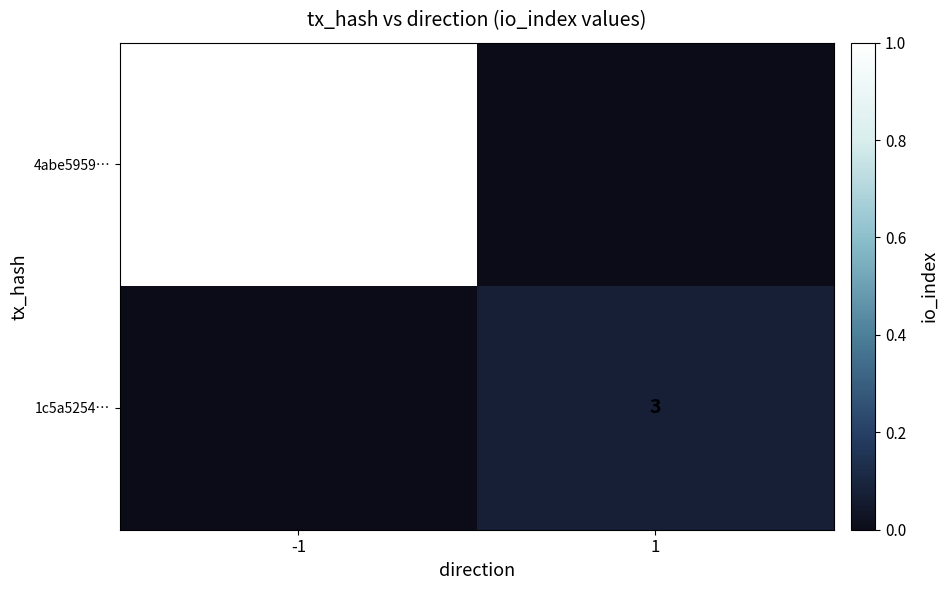

True or false: 1c5a5254… has a value of 3 at 1.

True